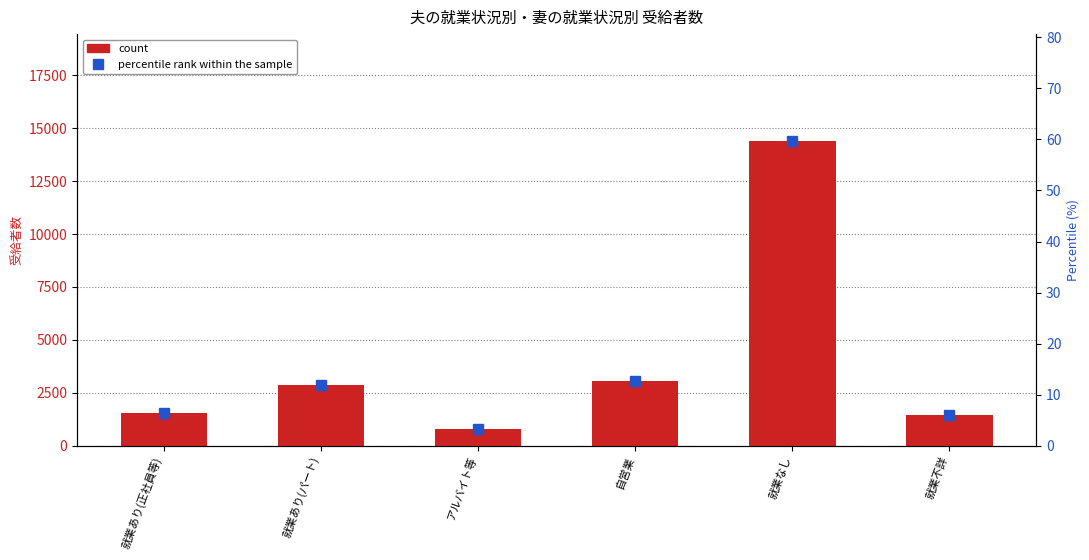

Where does the percentile rank within the sample series first go above 11?

就業あり(パート)